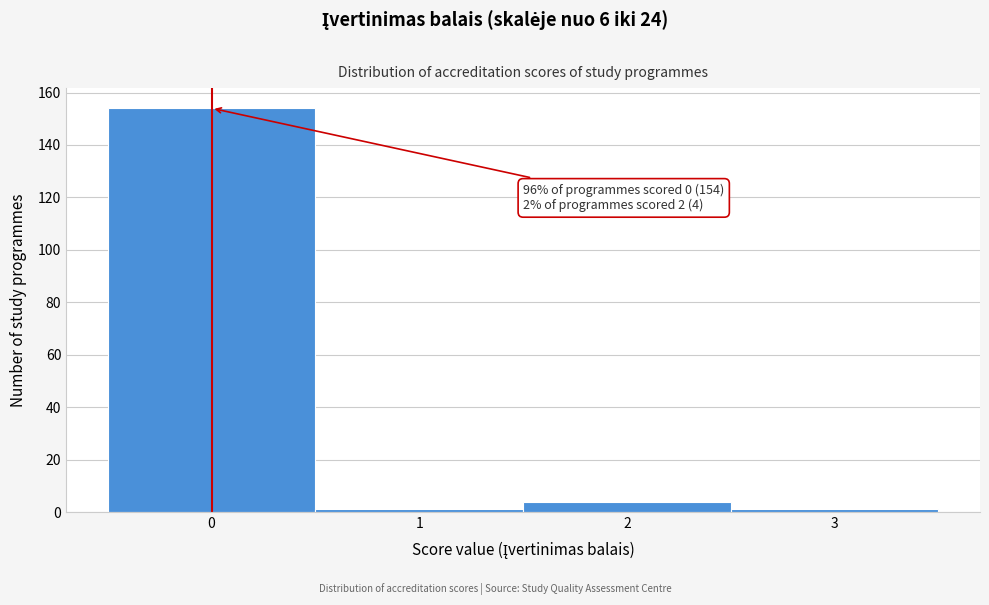

Over which range of the x-axis is the bar tallest?

-0.5 to 0.5